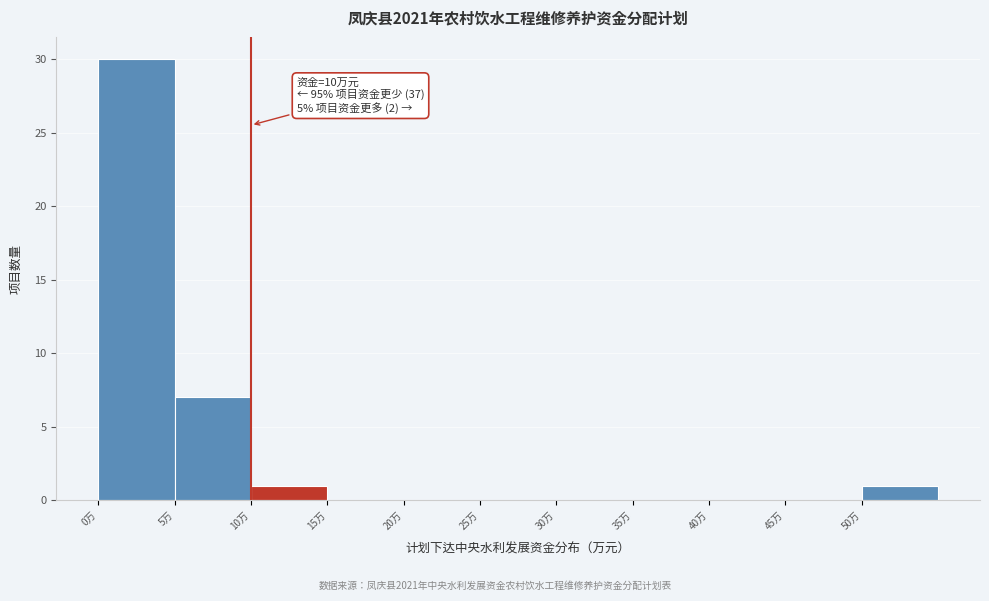

Which range on the x-axis has the tallest bar?

0 to 5